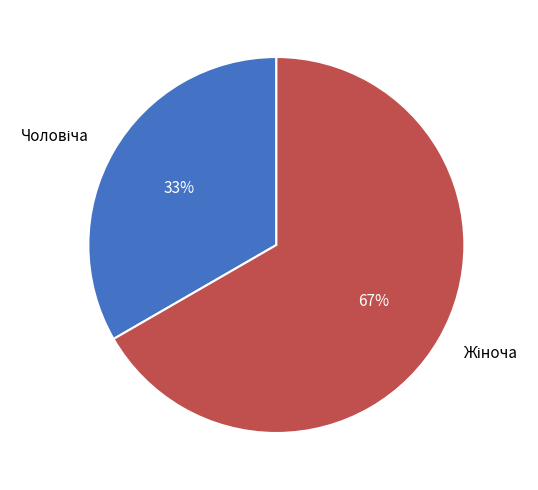

How many slices are in this pie chart?

2